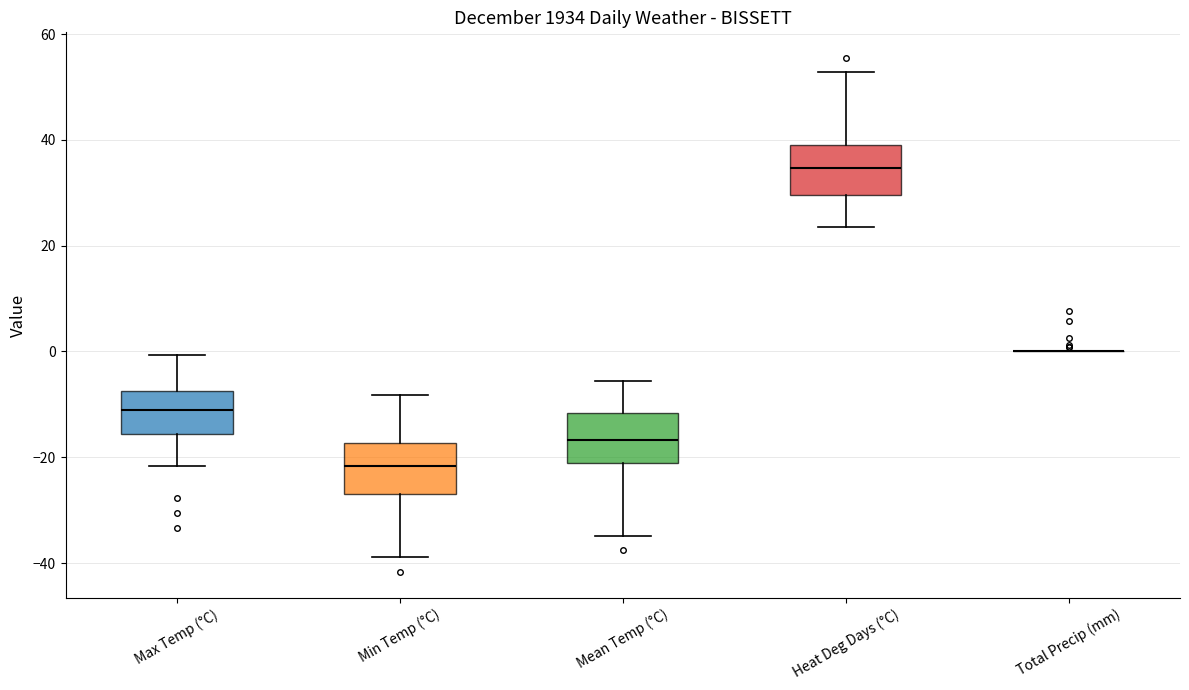

Reading left to right, read every box against the y-axis: the position of its median line, the range the box covers, and the ends of its whiskers. The values are not printed on the chart, so give them approximately, as read against the axis.

Max Temp (°C): median -12, box -16 to -8, whiskers -22 to 0
Min Temp (°C): median -22, box -26 to -18, whiskers -38 to -8
Mean Temp (°C): median -16, box -22 to -12, whiskers -34 to -6
Heat Deg Days (°C): median 34, box 30 to 40, whiskers 24 to 52
Total Precip (mm): box collapsed to a line at 0, whiskers 0 to 0